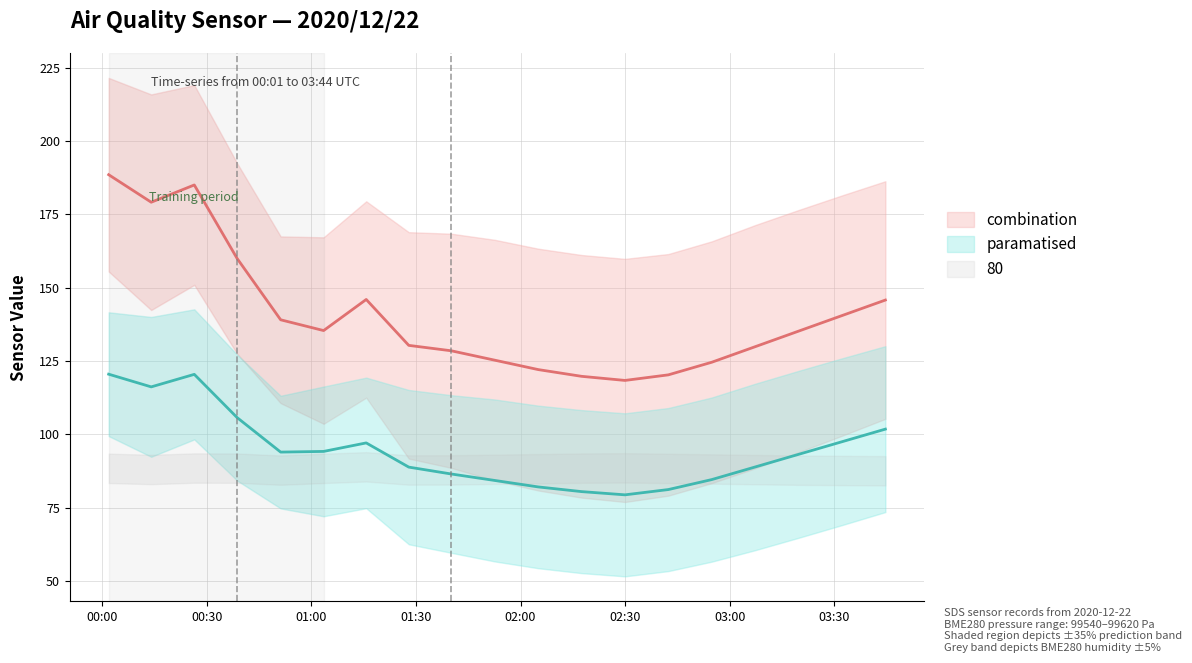

What is the difference between the second highest and minimum values in the SDS_P1 (combination) series?

66.6